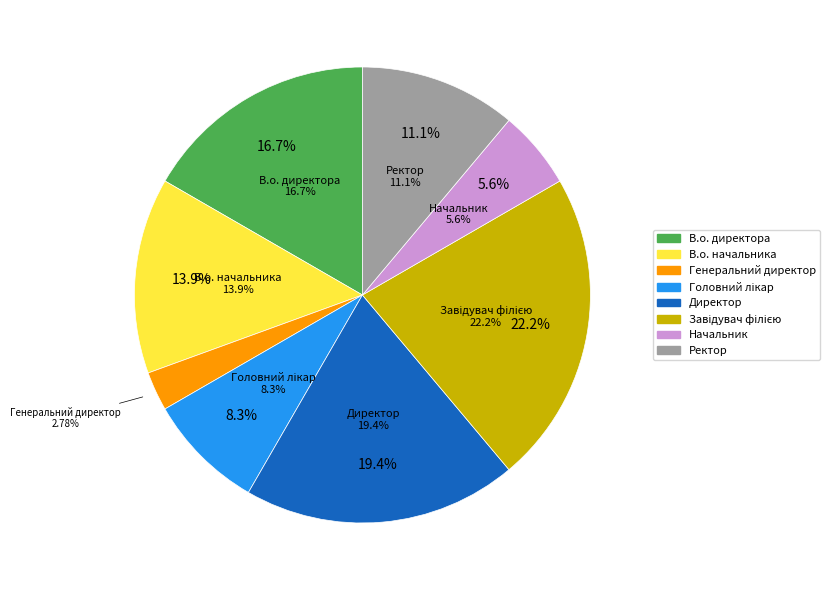

To the nearest percent, what portion does Начальник represent?

6%